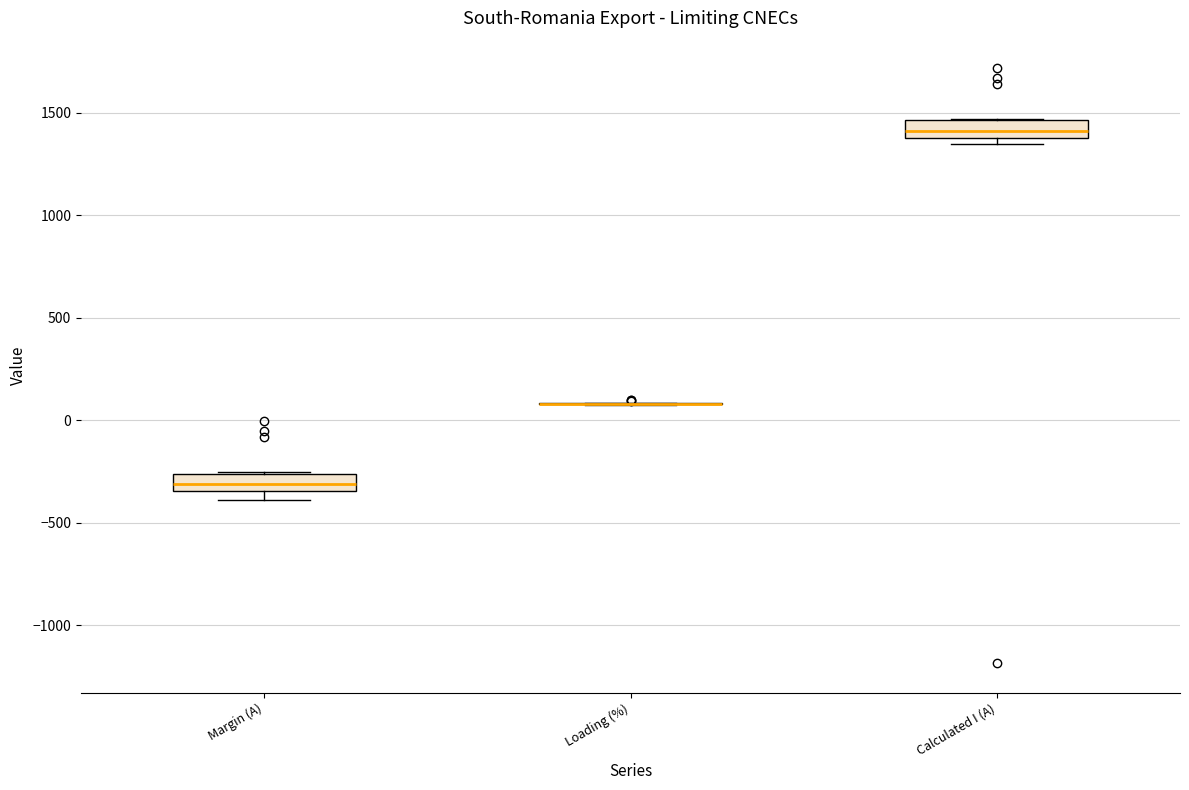

Where is the upper edge of the box for Calculated I (A) on the y-axis? The values are not printed on the chart, so give them approximately, as read against the axis.

1450